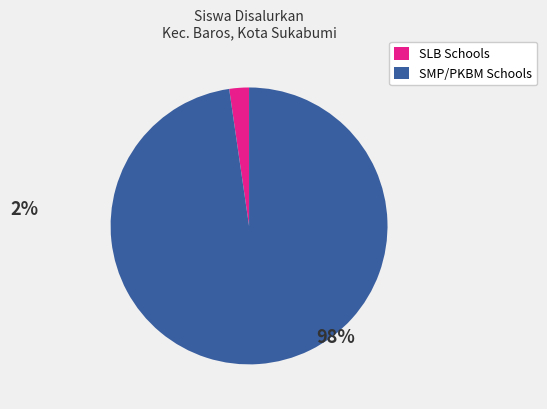

Is there any slice that represents more than half of the pie?

Yes